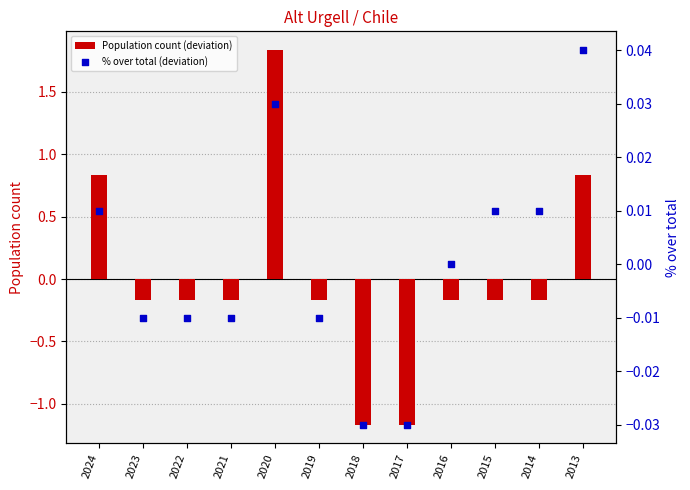

Which series has the largest total across all categories?

% over total (deviation)